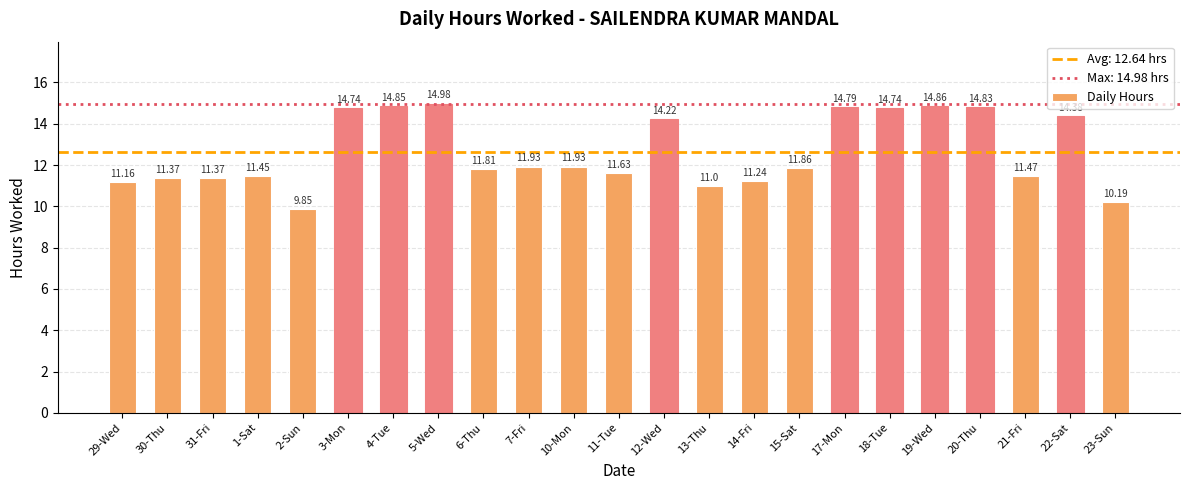

What is the average value?

12.6